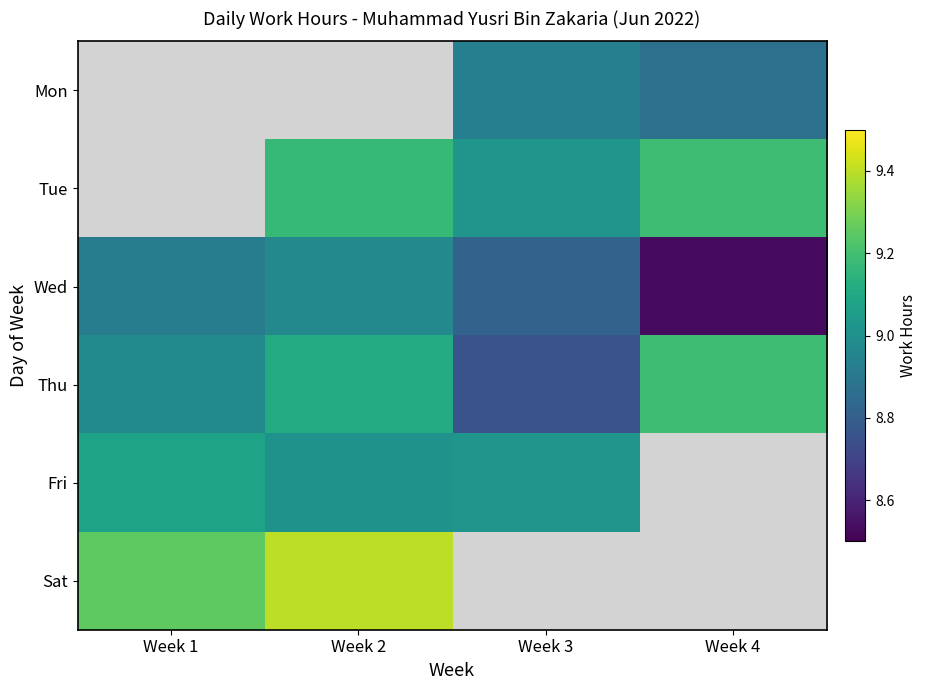

Count the number of categories in the chart.

4